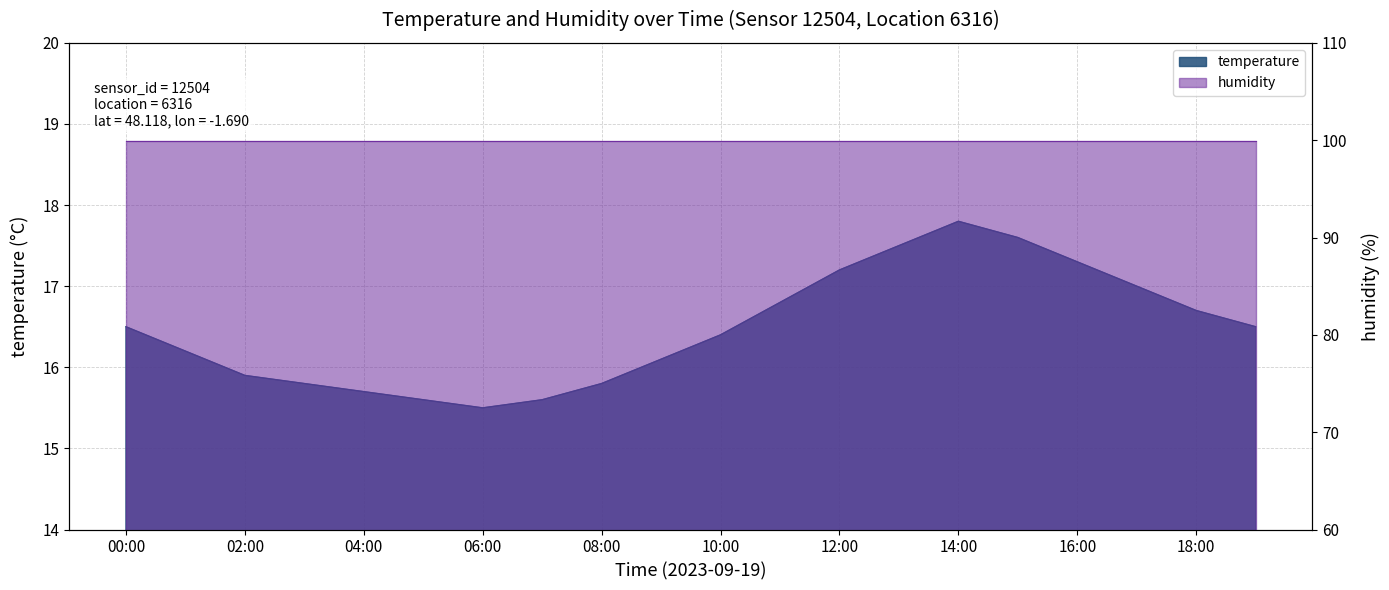

What is the change in value from 08:00 to 13:00?

+1.7